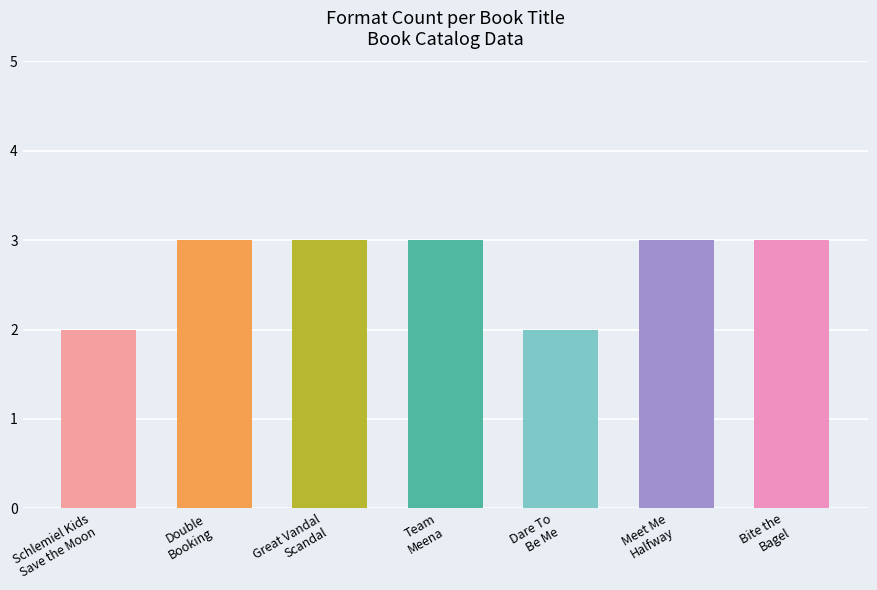

What is the greatest value displayed?

3